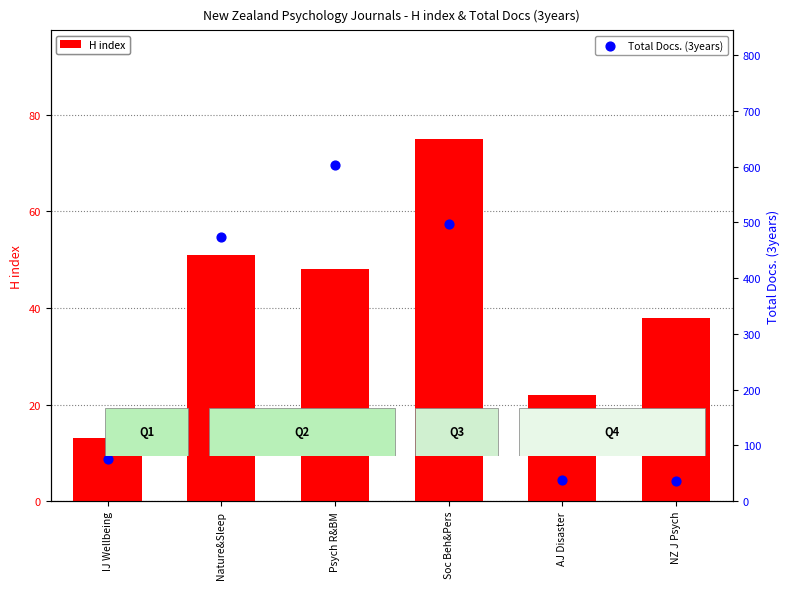

Which series has the widest spread of Y values?

Total Docs. (3years)